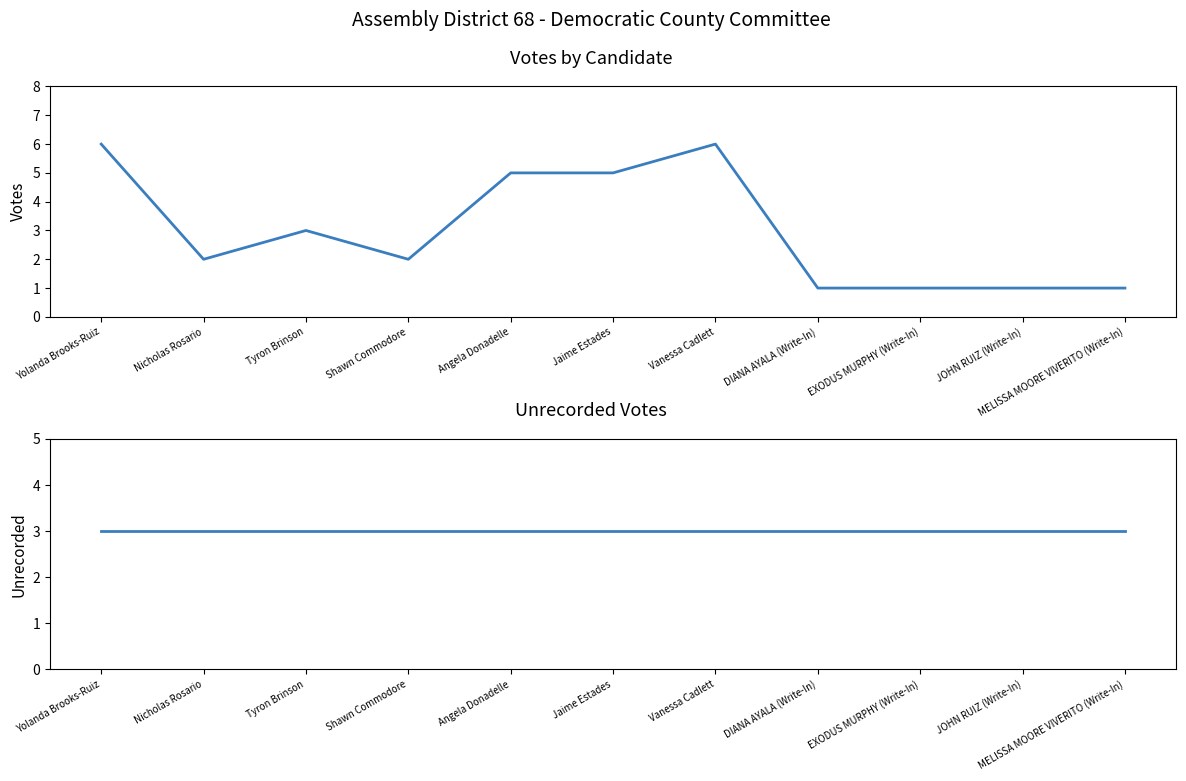

In Votes (col_5), how many points are higher than both neighbors (excluding endpoints)?

2